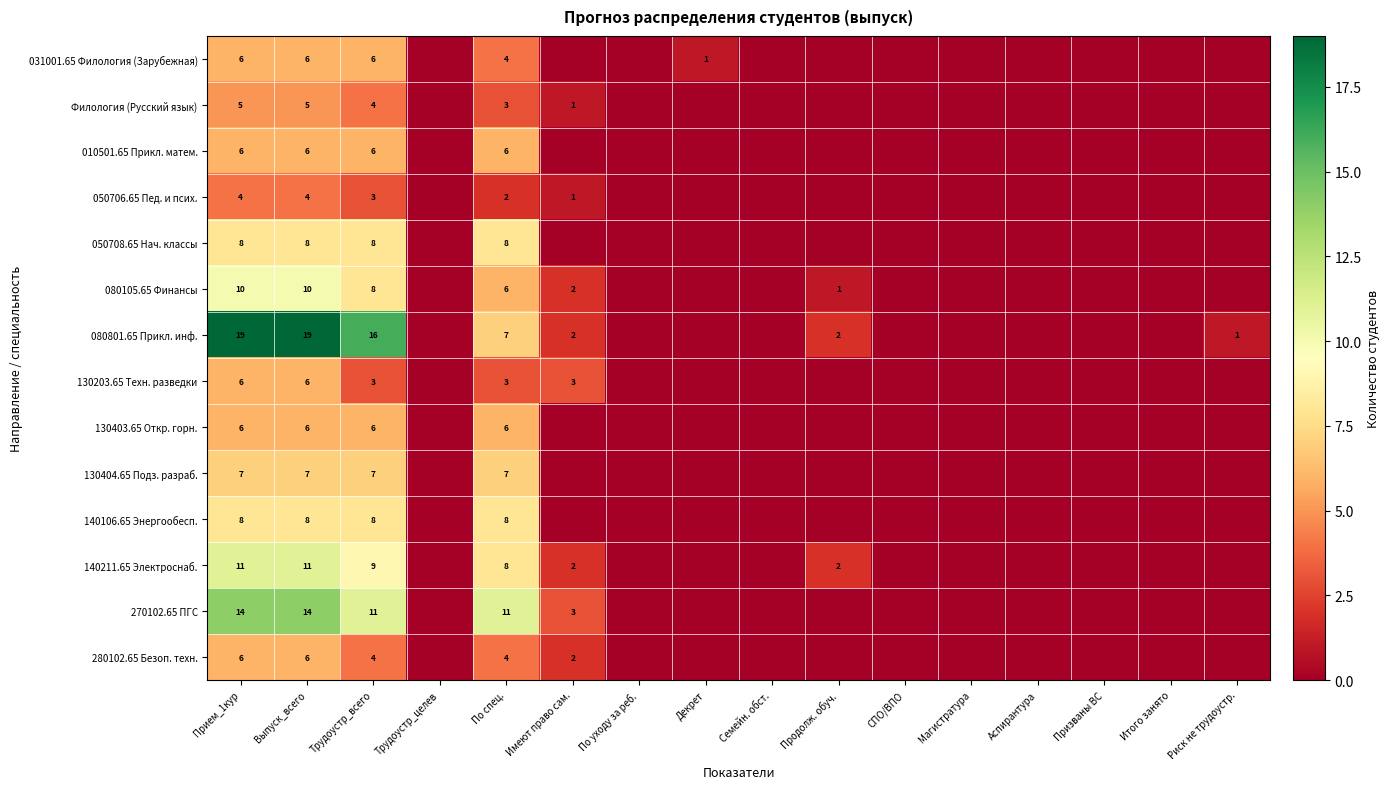

List the series in order of their peak value, lowest first.

050706.65 Пед. и псих., Филология (Русский язык), 031001.65 Филология (Зарубежная), 010501.65 Прикл. матем., 130203.65 Техн. разведки, 130403.65 Откр. горн., 280102.65 Безоп. техн., 130404.65 Подз. разраб., 050708.65 Нач. классы, 140106.65 Энергообесп., 080105.65 Финансы, 140211.65 Электроснаб., 270102.65 ПГС, 080801.65 Прикл. инф.